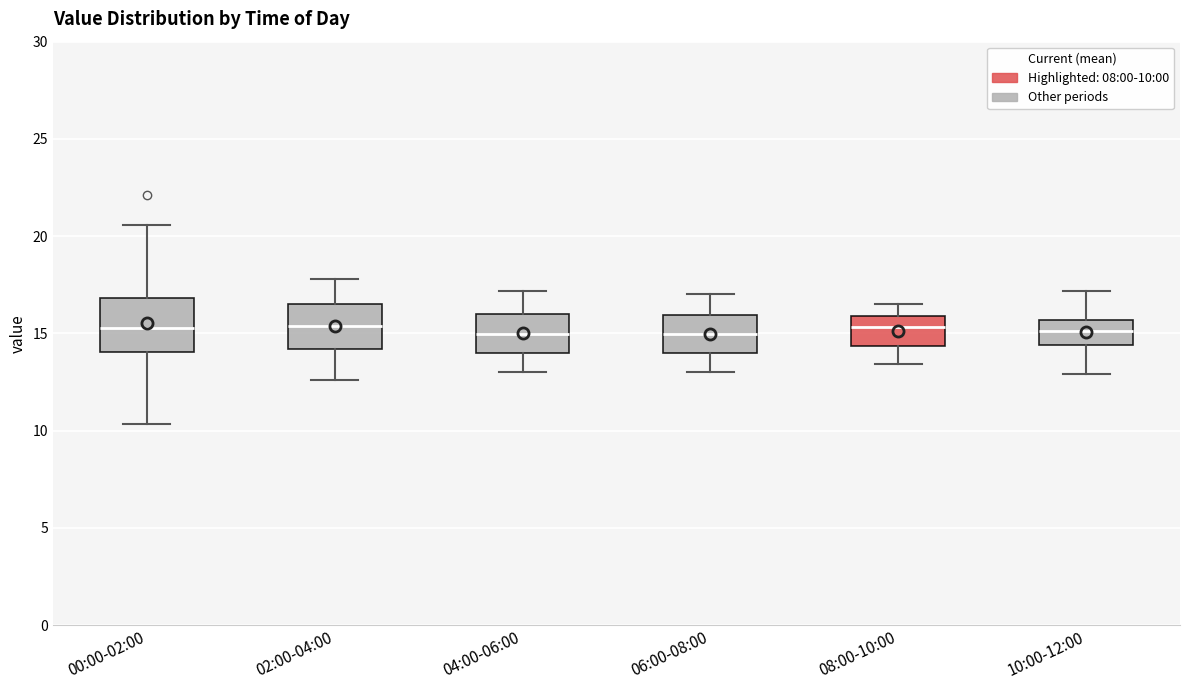

Reading left to right, transcribe this box plot: for each box, give where its median line is, the range the box spans, and where its two whiskers end, as read against the y-axis. The values are not printed on the chart, so give them approximately, as read against the axis.

00:00-02:00: median 15.5, box 14.0 to 17.0, whiskers 10.5 to 20.5
02:00-04:00: median 15.5, box 14.0 to 16.5, whiskers 12.5 to 18.0
04:00-06:00: median 15.0, box 14.0 to 16.0, whiskers 13.0 to 17.0
06:00-08:00: median 15.0, box 14.0 to 16.0, whiskers 13.0 to 17.0
08:00-10:00: median 15.5, box 14.5 to 16.0, whiskers 13.5 to 16.5
10:00-12:00: median 15.0, box 14.5 to 15.5, whiskers 13.0 to 17.0